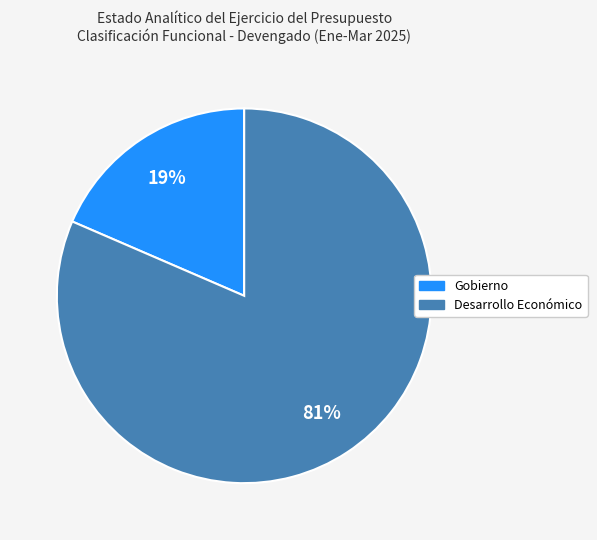

To the nearest percent, what is the average slice percentage?

50%